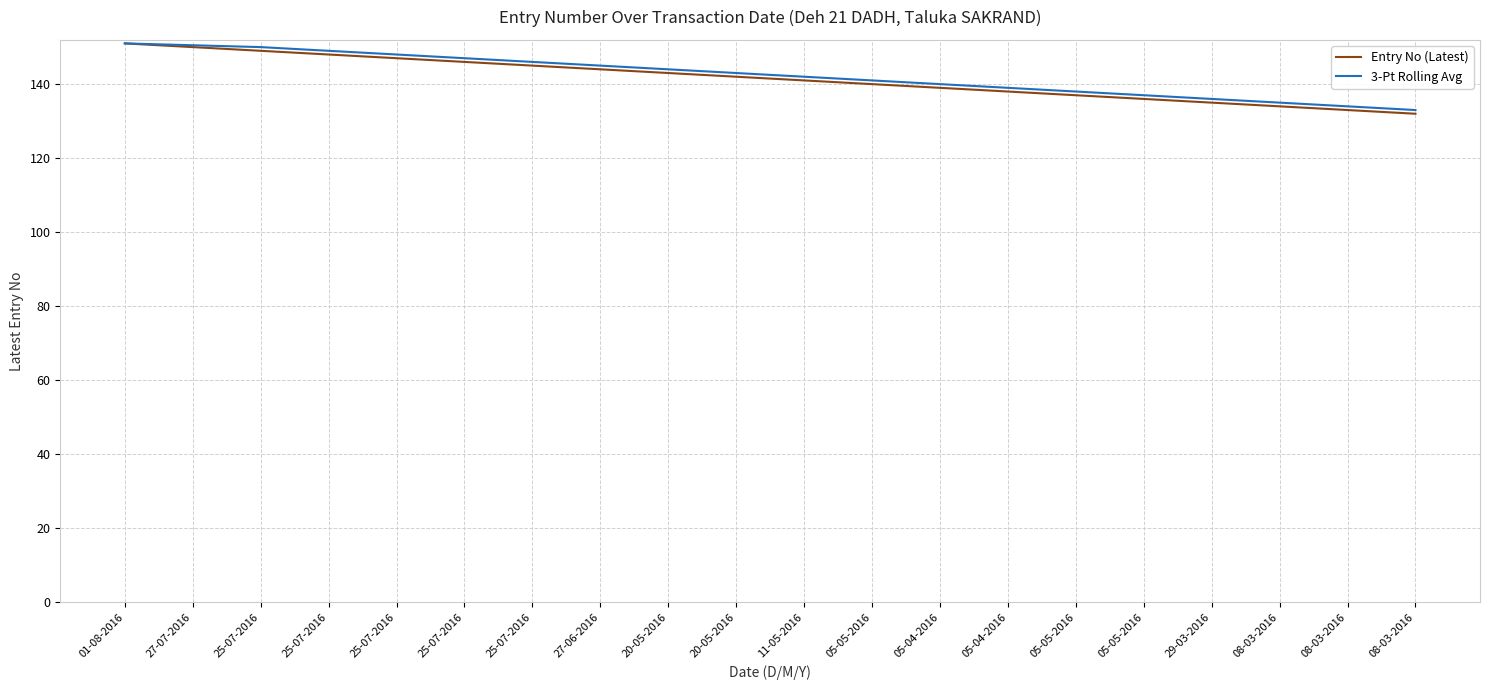

True or false: Entry No (Latest) and 3-Pt Rolling Avg intersect in this chart.

False